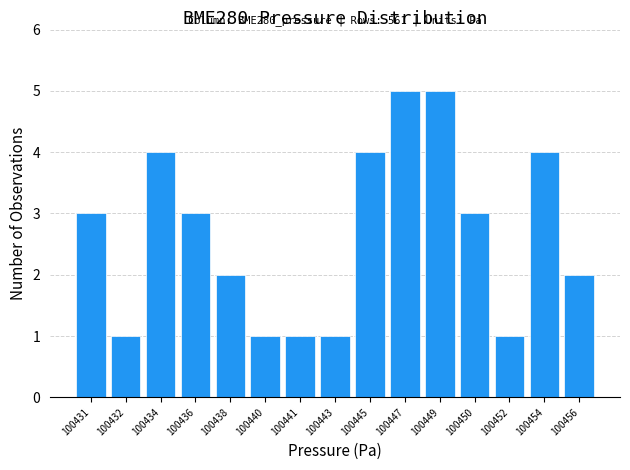

Reading left to right, extract all data points from this chart.

100431=3	100432=1	100434=4	100436=3	100438=2	100440=1	100441=1	100443=1	100445=4	100447=5	100449=5	100450=3	100452=1	100454=4	100456=2